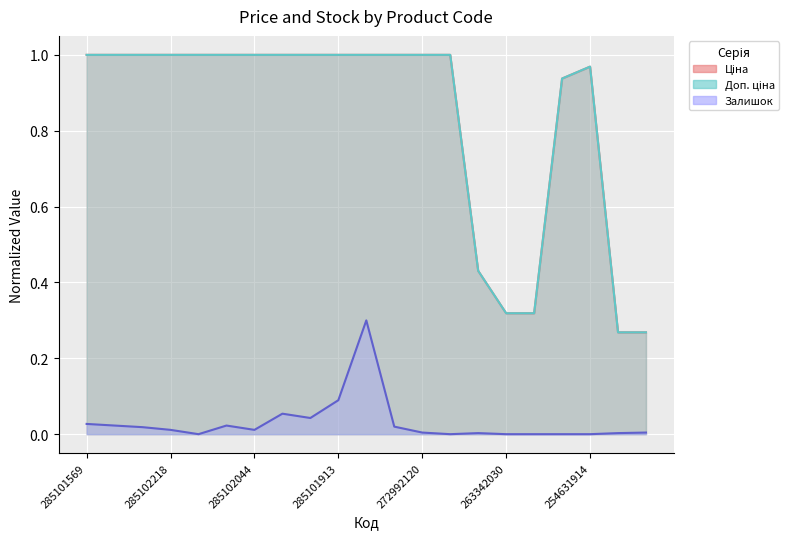

What is the minimum value for Ціна?

0.3